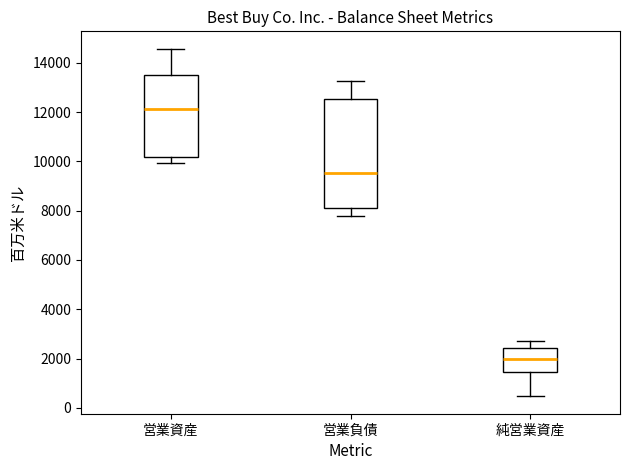

Reading left to right, transcribe this box plot: for each box, give where its median line is, the range the box spans, and where its two whiskers end, as read against the y-axis. The values are not printed on the chart, so give them approximately, as read against the axis.

営業資産: median 12200, box 10200 to 13600, whiskers 10000 to 14600
営業負債: median 9600, box 8200 to 12600, whiskers 7800 to 13200
純営業資産: median 2000, box 1400 to 2400, whiskers 400 to 2800